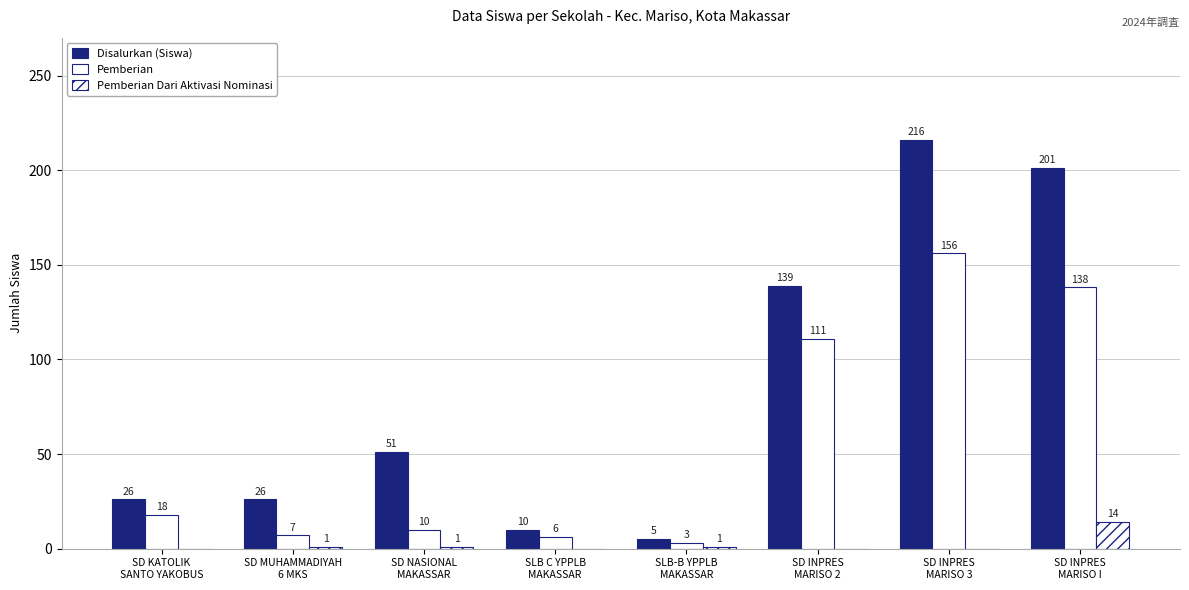

What is the difference between the maximum and second lowest values in the Disalurkan (Siswa) series?

206